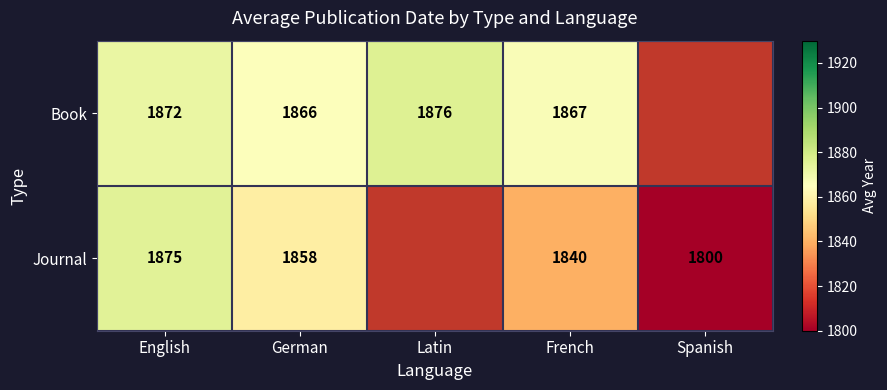

What is the difference between the Journal values at English and German?

17